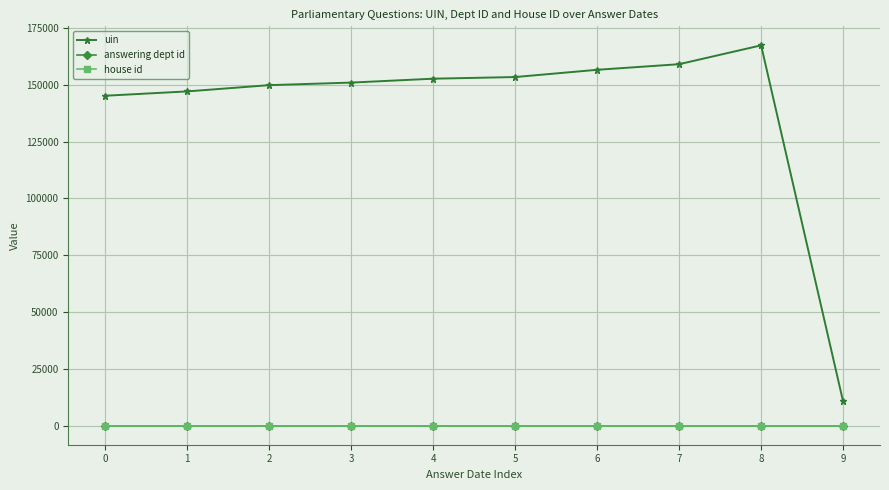

What is the sum of all house id values?

10